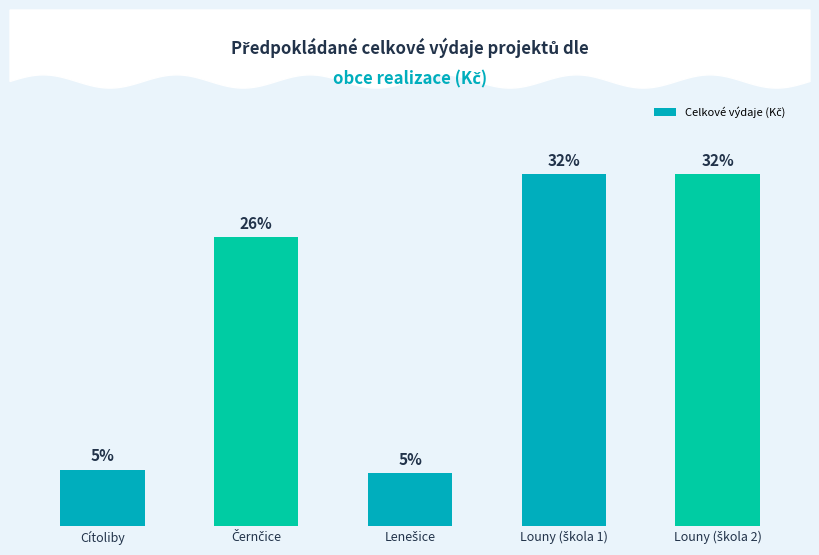

What is the label of the 3rd bar from the left?

Lenešice